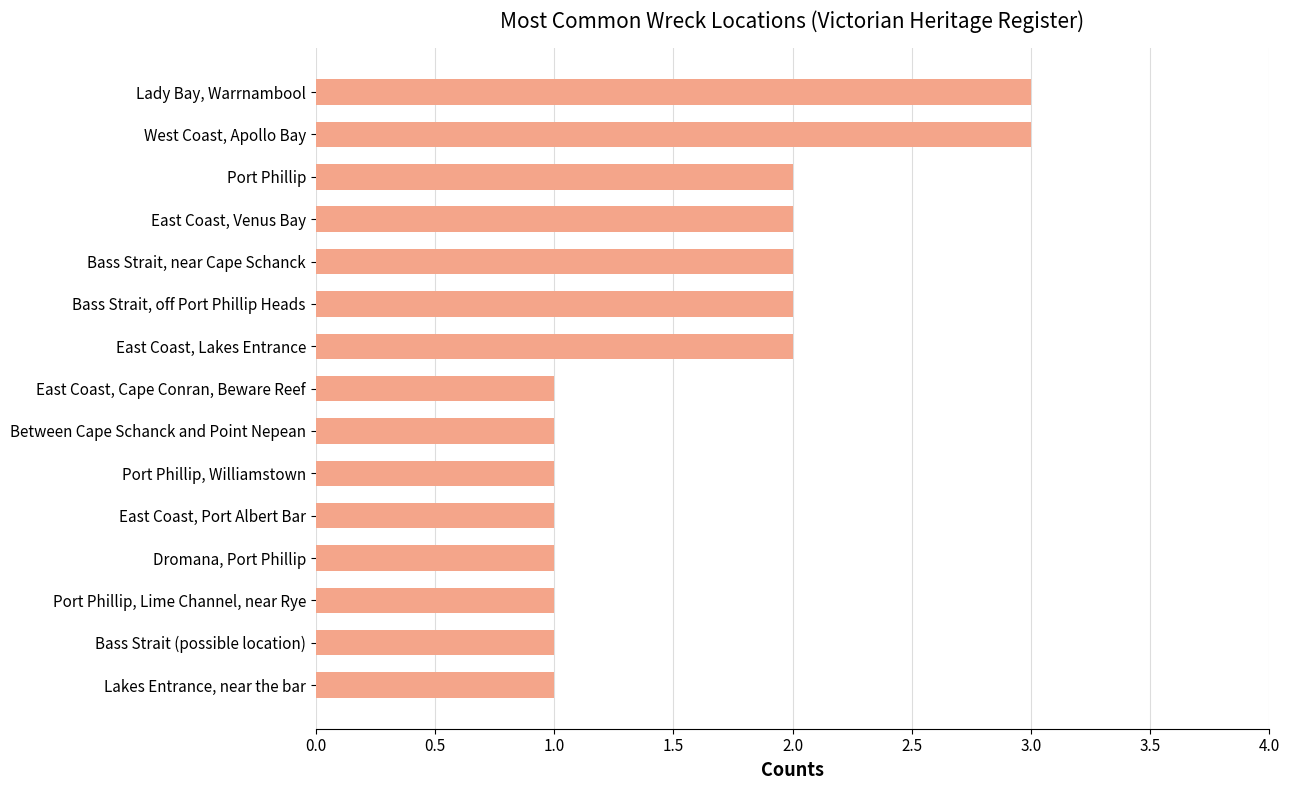

True or false: the data shows 2 at Bass Strait, off Port Phillip Heads.

True